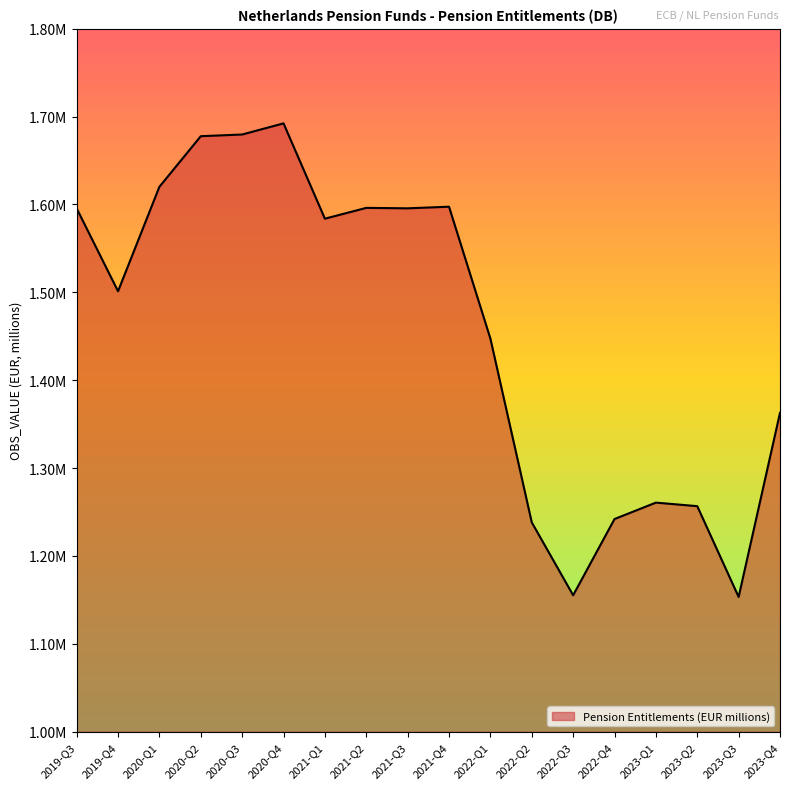

Does the chart have visible grid lines?

No